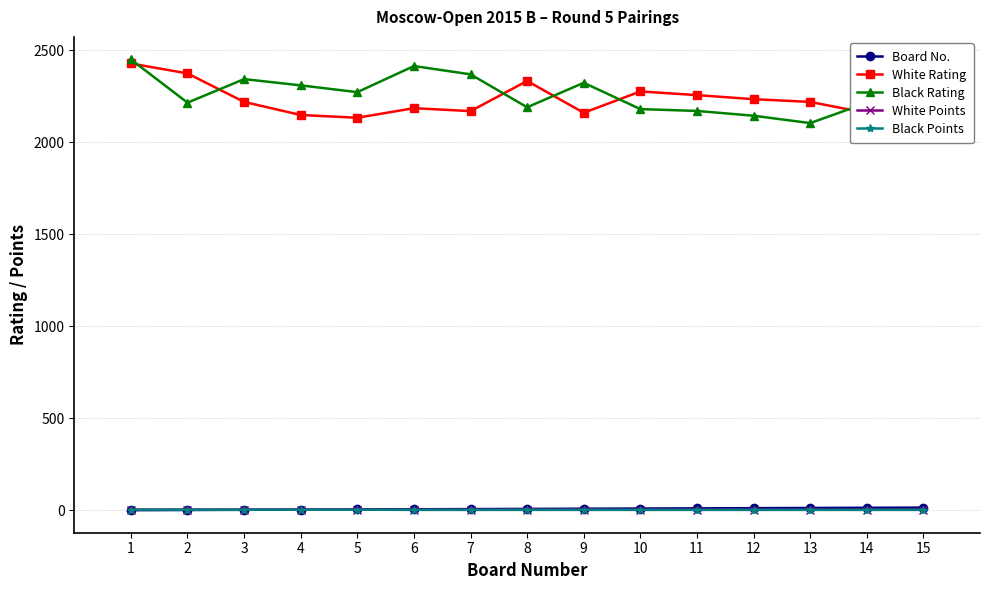

After their last crossing, which series has the higher values: Black Rating or White Rating?

Black Rating